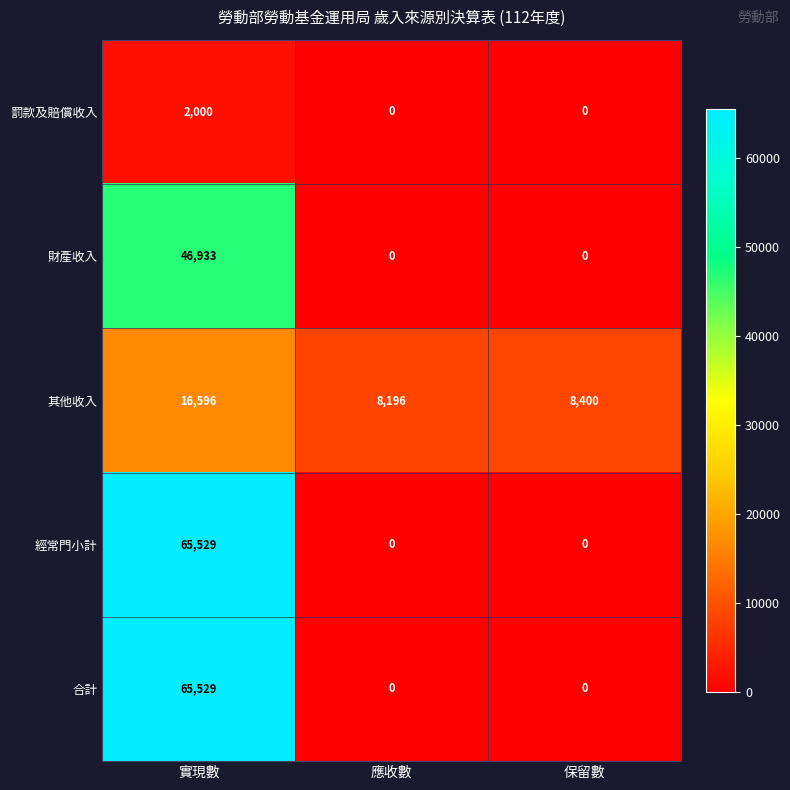

Where does the 其他收入 series first go above 8400?

實現數